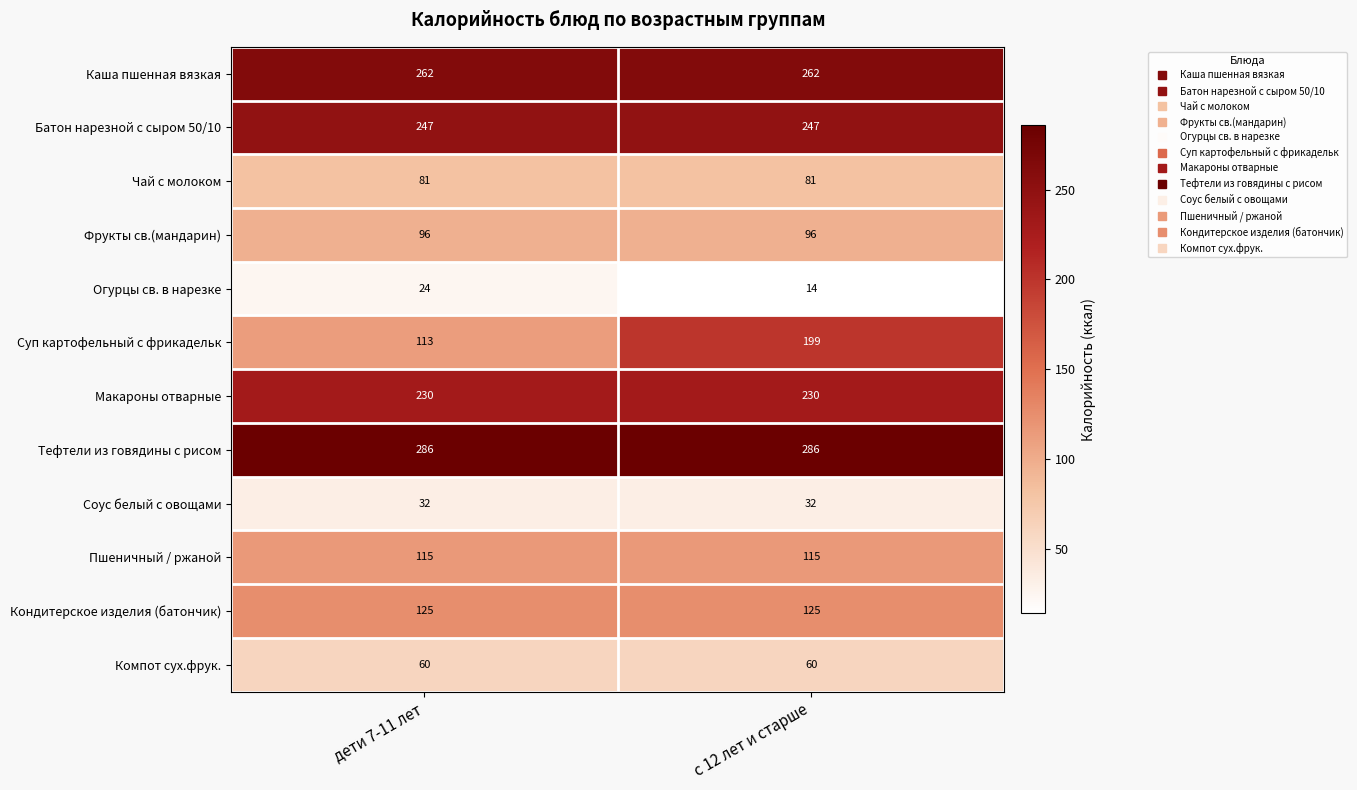

The Пшеничный / ржаной series shows 115 at с 12 лет и старше. True or false?

True